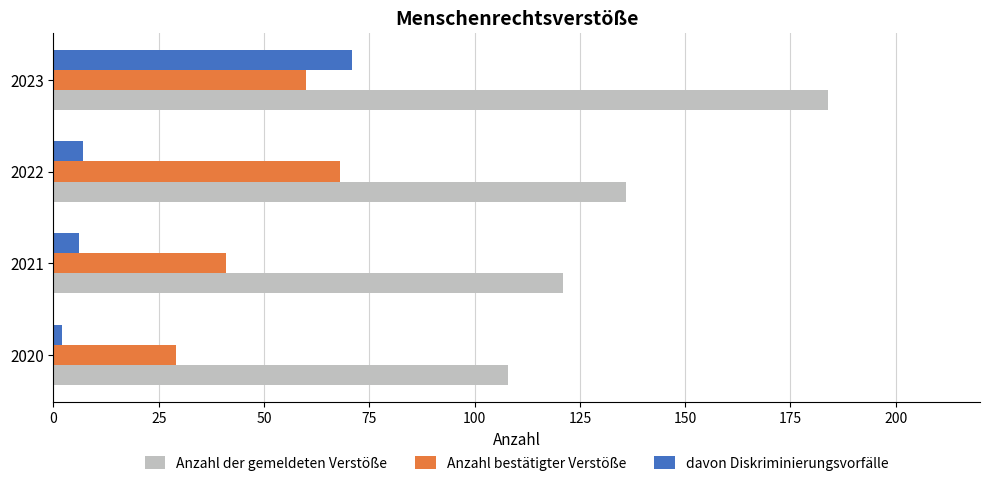

Which series has the widest spread of values?

Anzahl der gemeldeten Verstöße